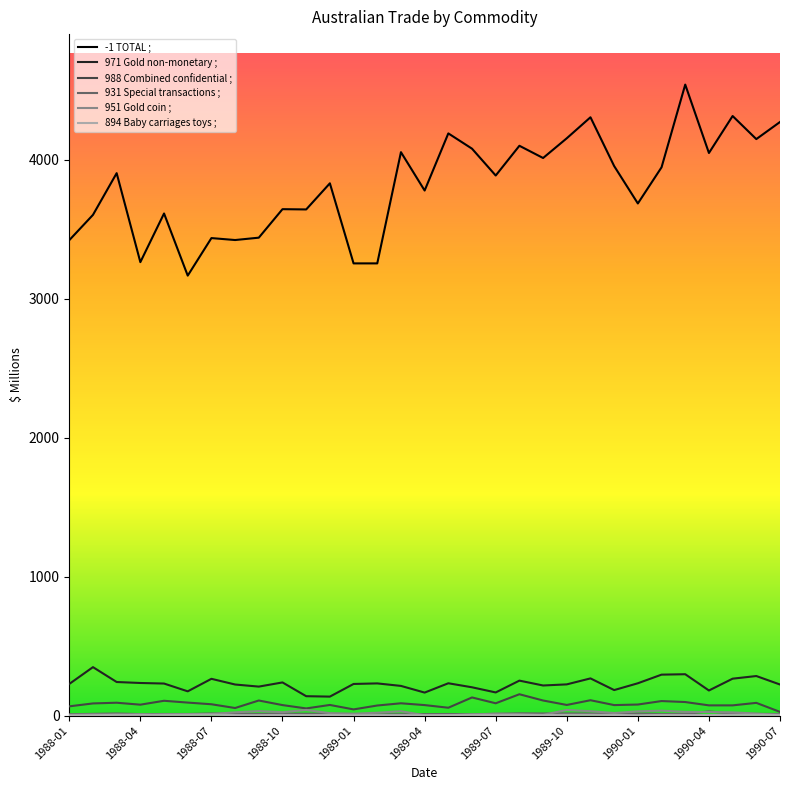

How many lines are shown in the chart?

6